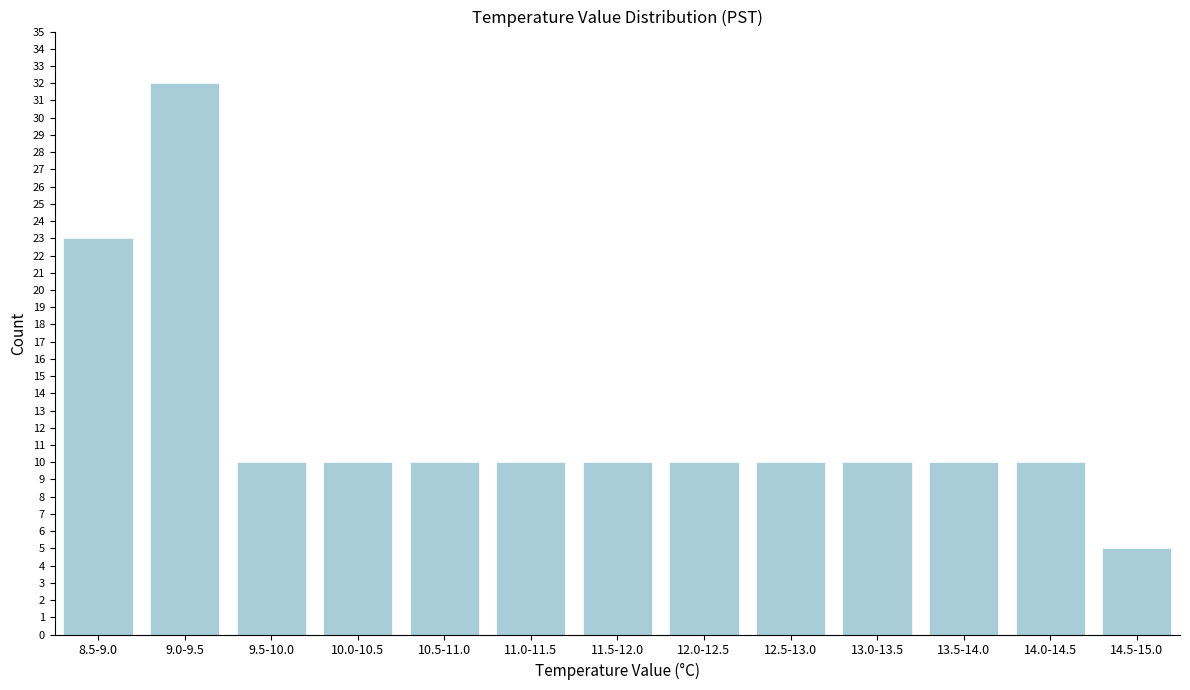

Reading right to left, transcribe all the data shown in this chart.

14.5-15.0=5	14.0-14.5=10	13.5-14.0=10	13.0-13.5=10	12.5-13.0=10	12.0-12.5=10	11.5-12.0=10	11.0-11.5=10	10.5-11.0=10	10.0-10.5=10	9.5-10.0=10	9.0-9.5=32	8.5-9.0=23